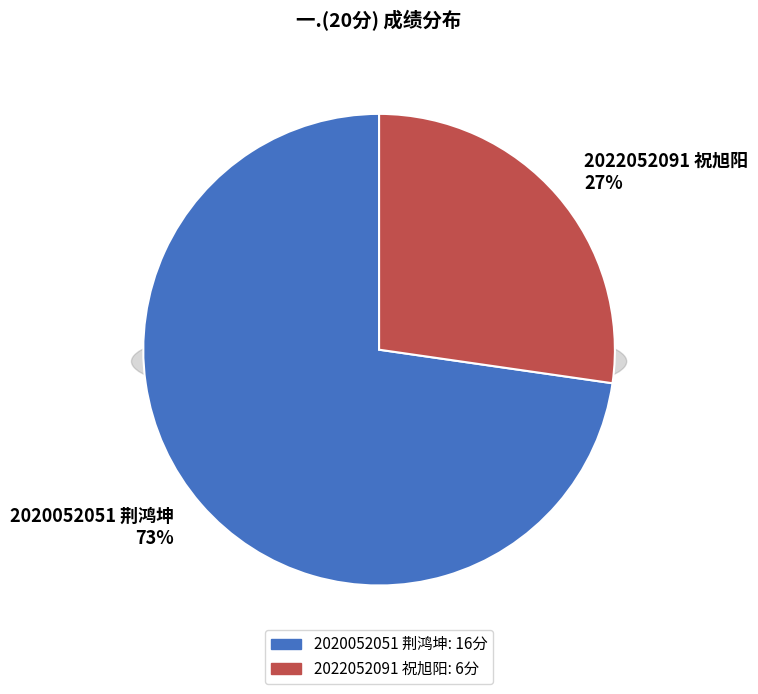

Between 2020052051 荆鸿坤 and 2022052091 祝旭阳, which is larger?

2020052051 荆鸿坤